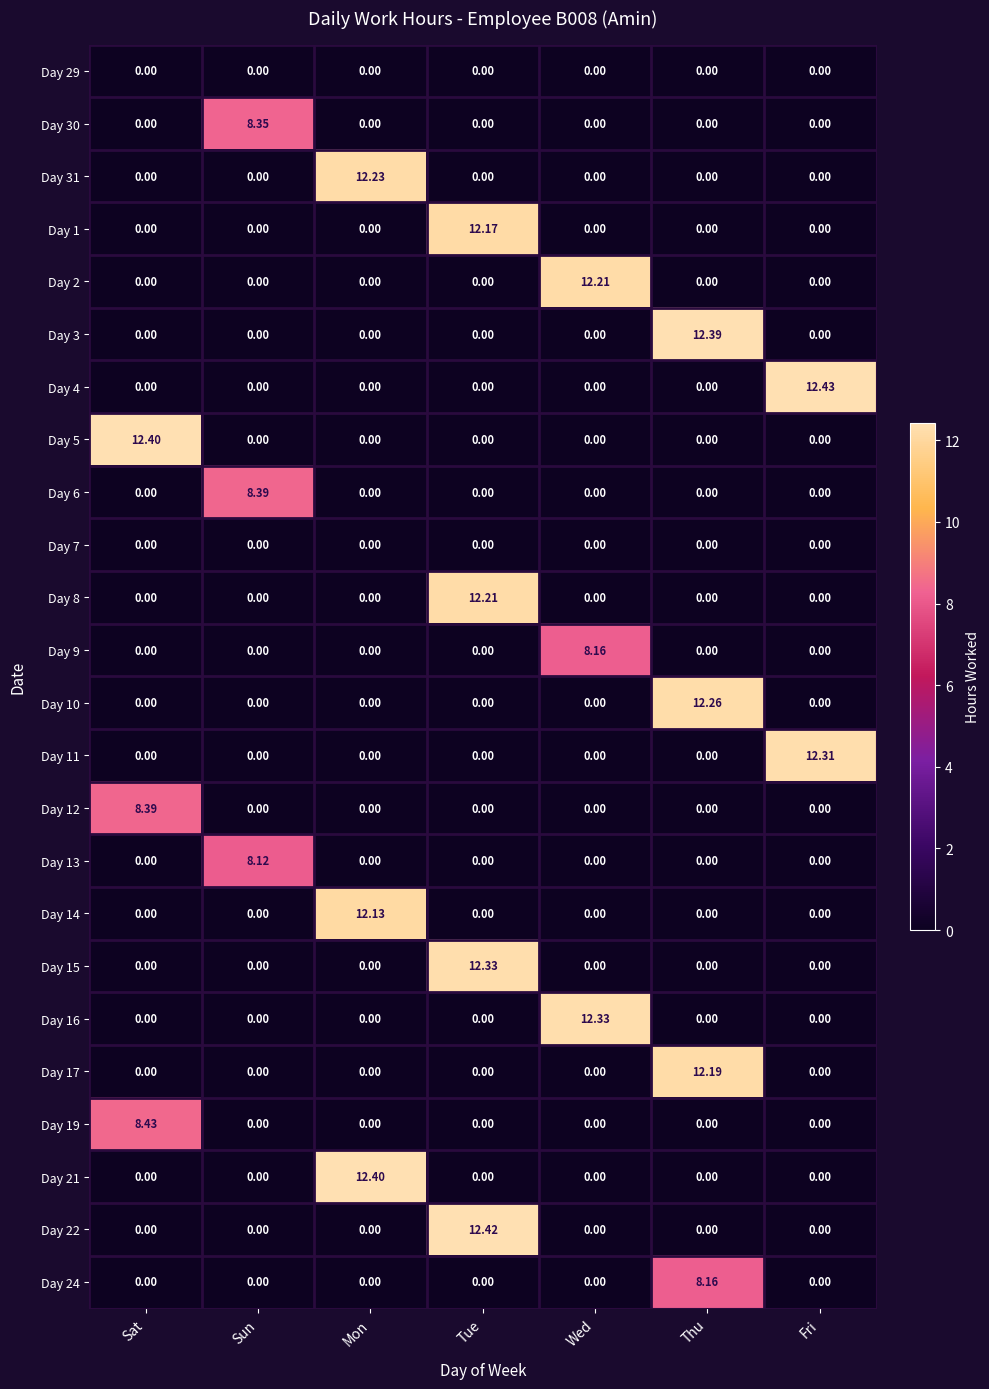

Is the value of Day 24 at Thu greater than the value of Day 12 at Sat?

No